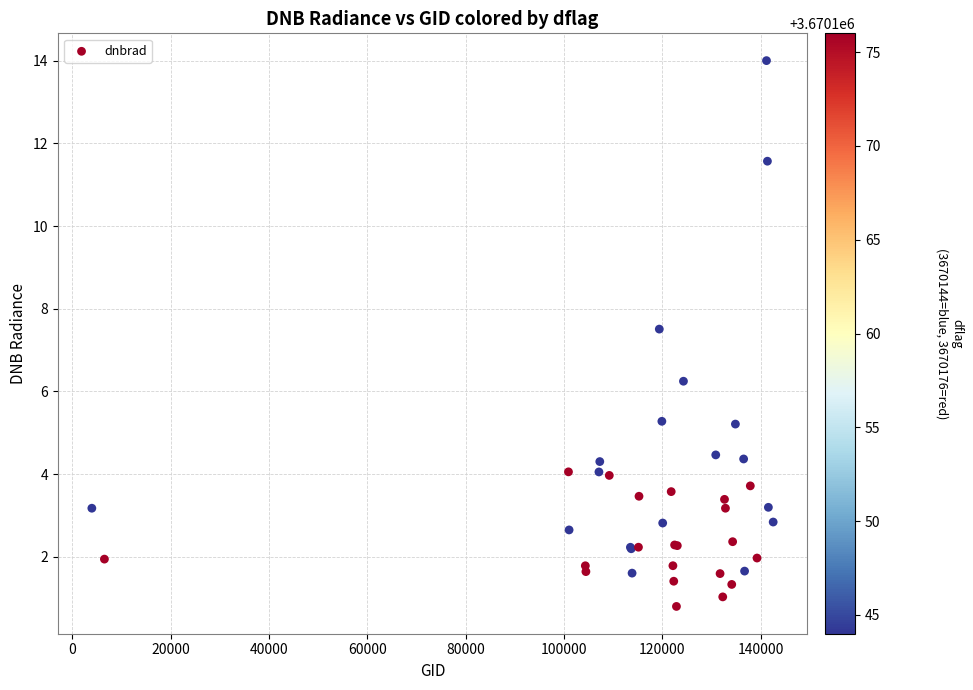

What Y value in the scatter plot is closest to 7?

7.5